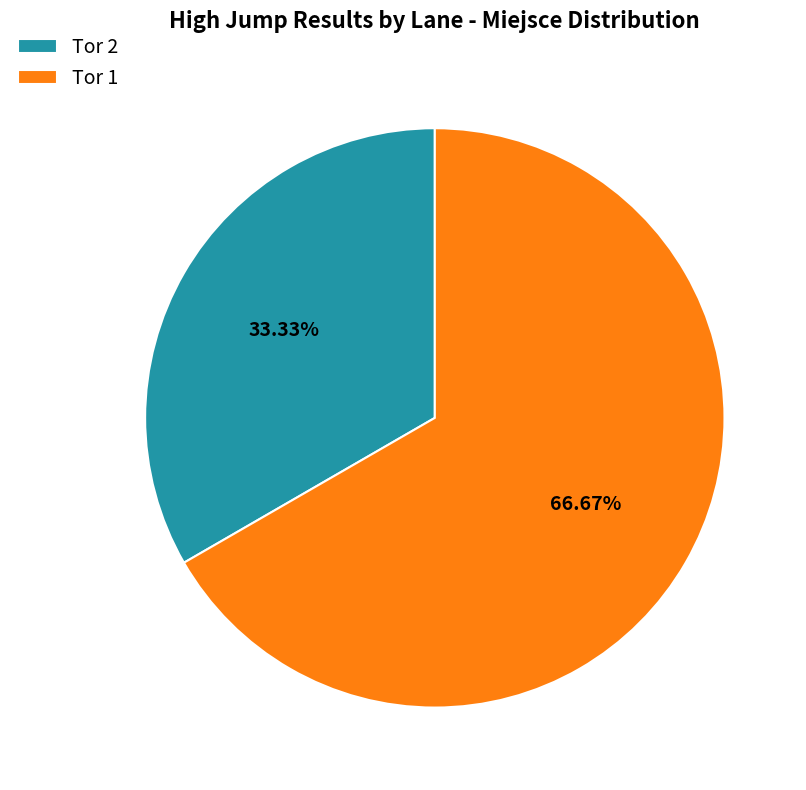

Which category has the smallest portion of the pie?

Tor 2